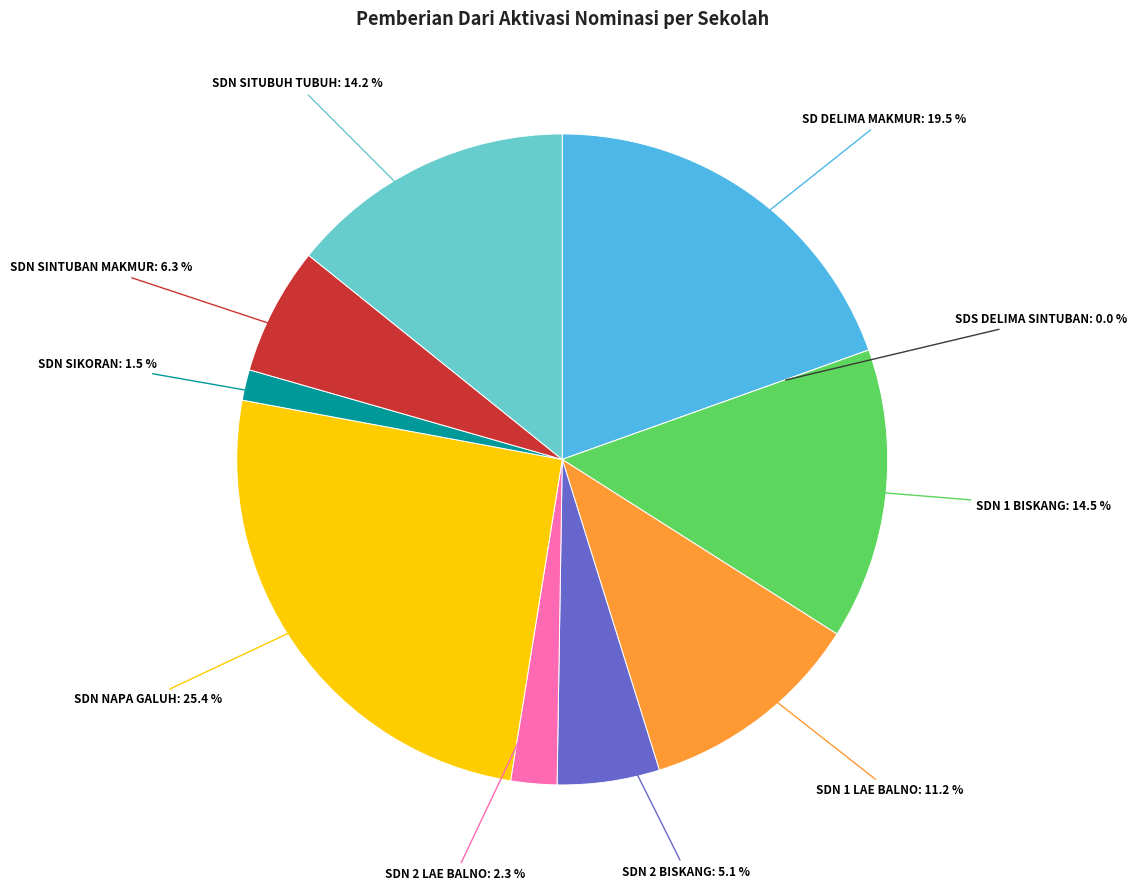

True or false: UPTD SPF SD NEGERI 2 BISKANG accounts for 5% of the total.

True